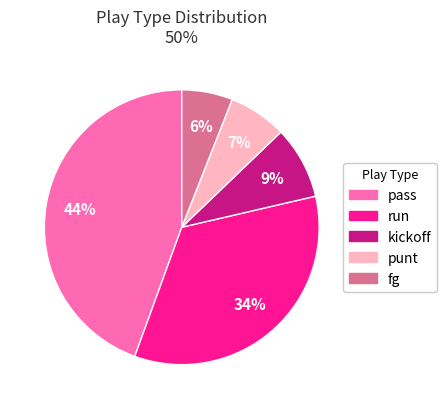

Approximately how many times larger is the value at fg compared to punt?

0.9